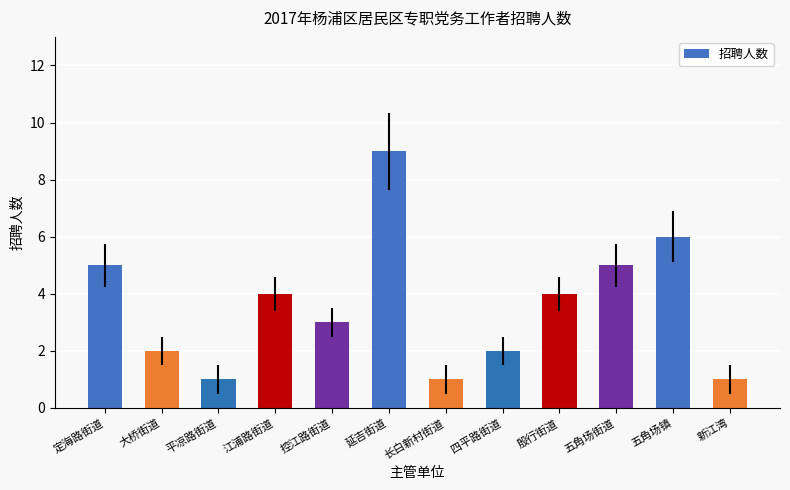

Approximately how many times larger is the value at 五角场街道 compared to 五角场镇?

0.8